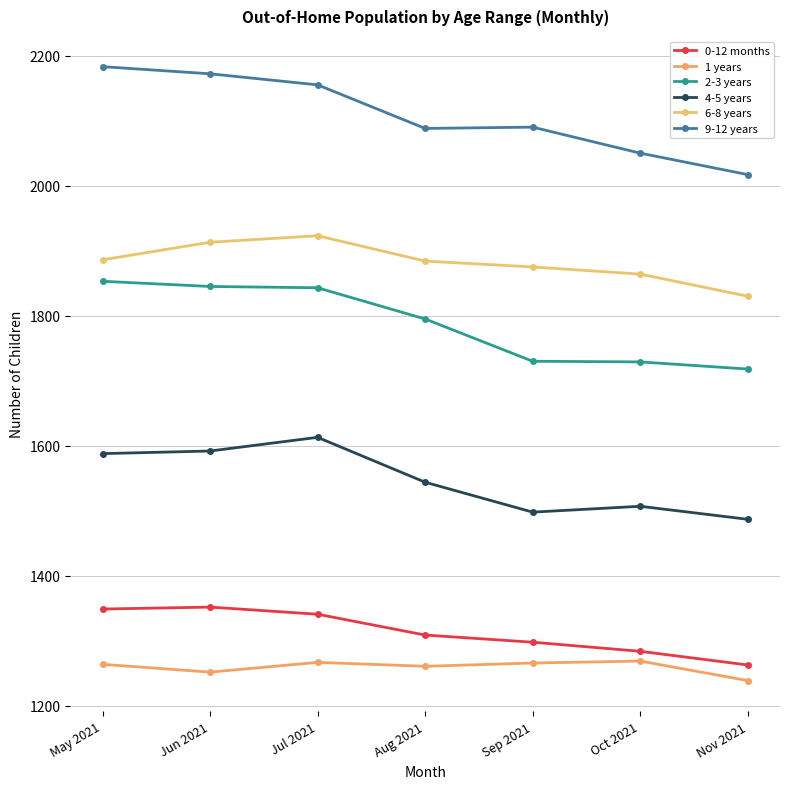

How many series are shown in this chart?

6